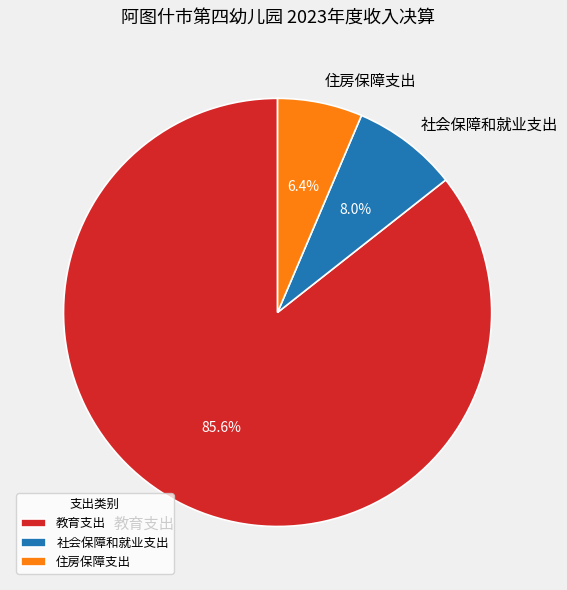

What is the total percentage of 教育支出 and 住房保障支出?

92.0%